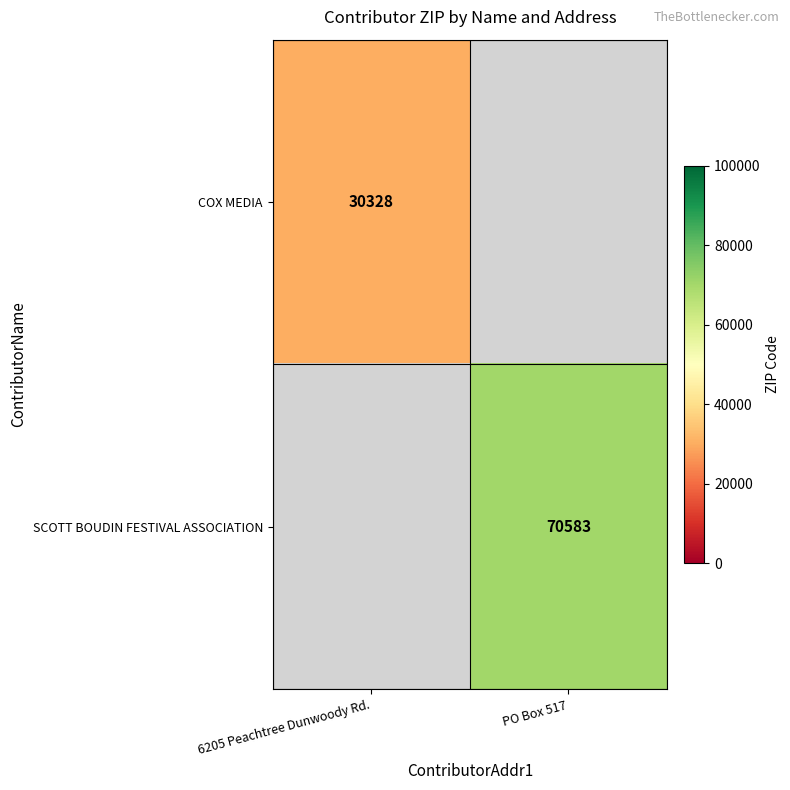

True or false: COX MEDIA has a value of 51303 at 6205 Peachtree Dunwoody Rd..

False